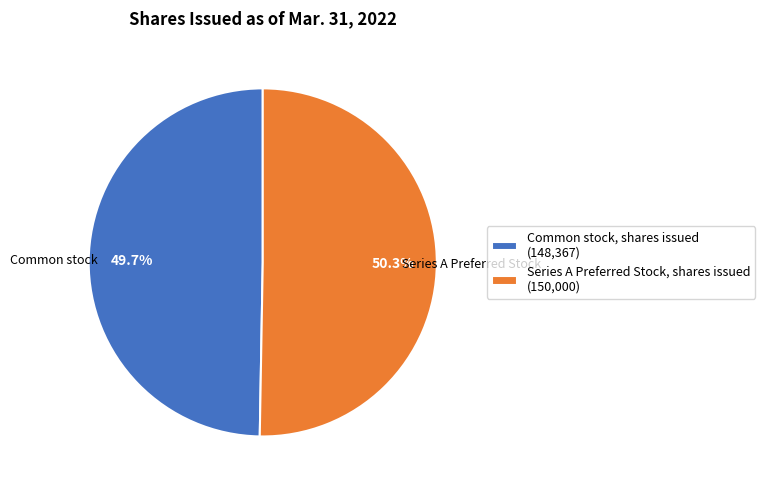

Combined, what portion of the pie is Series A Preferred Stock, shares issued (150,000) and Common stock, shares issued (148,367)?

100.0%